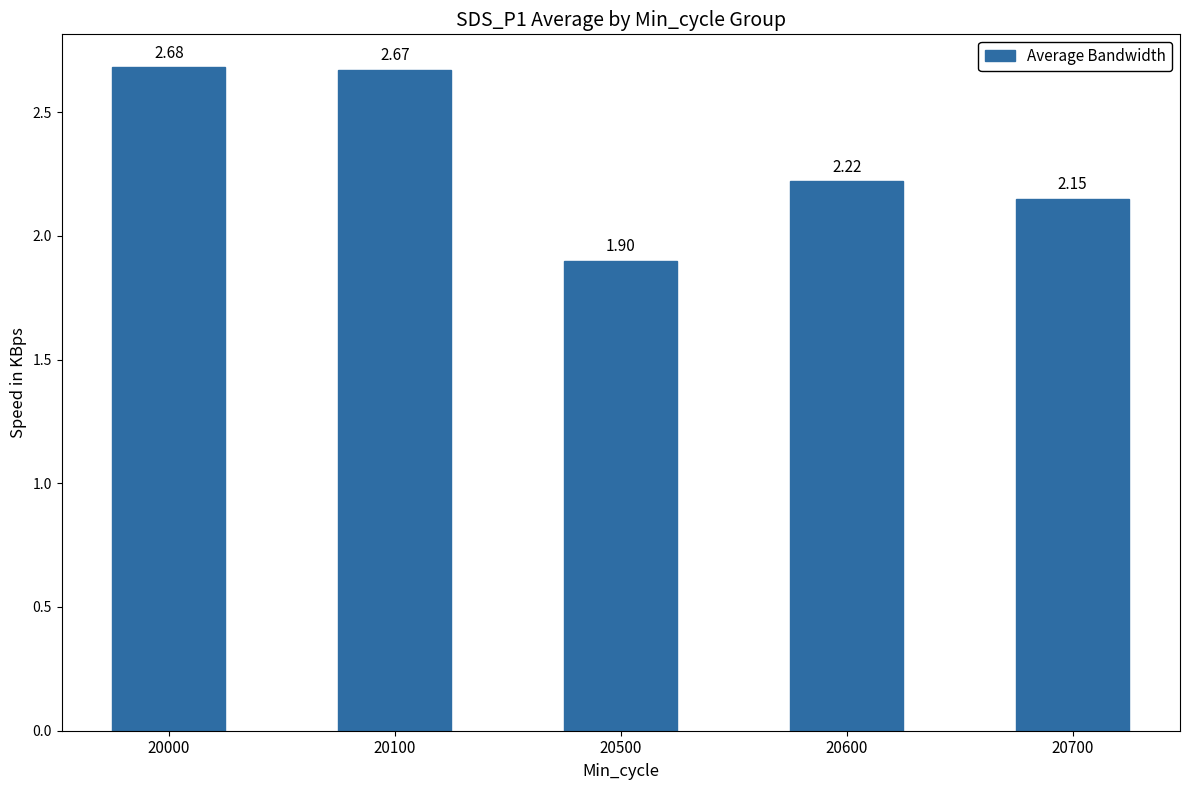

True or false: the data shows 1.9 at 20500.

True